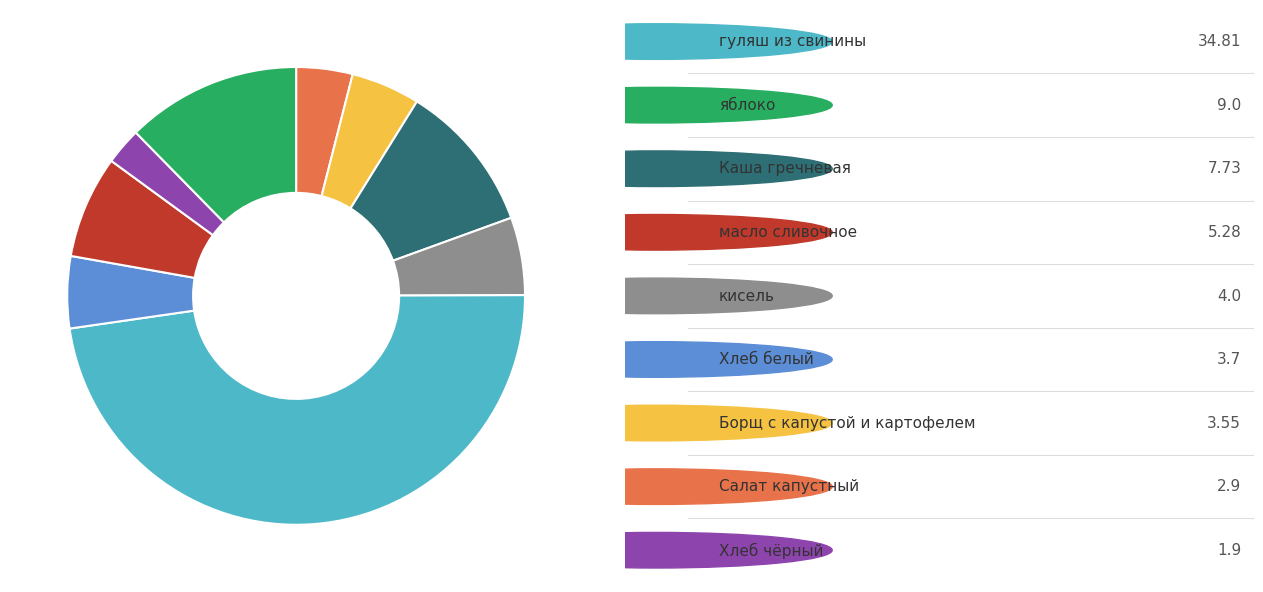

Is there a majority slice in this chart?

No